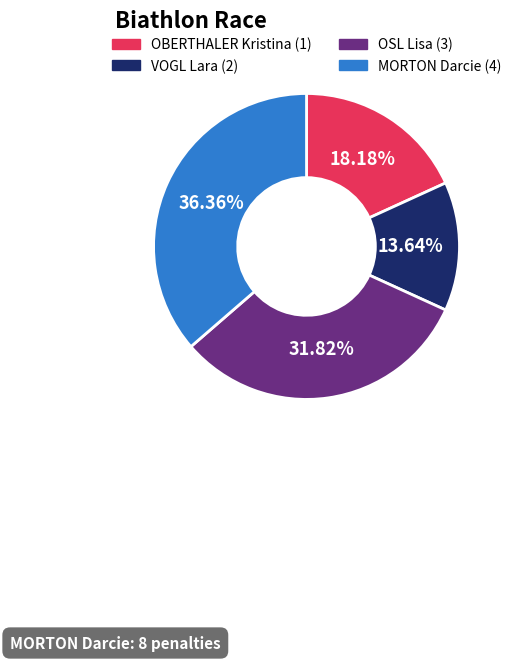

To the nearest percent, what is the difference between the largest and smallest slice percentages?

23%